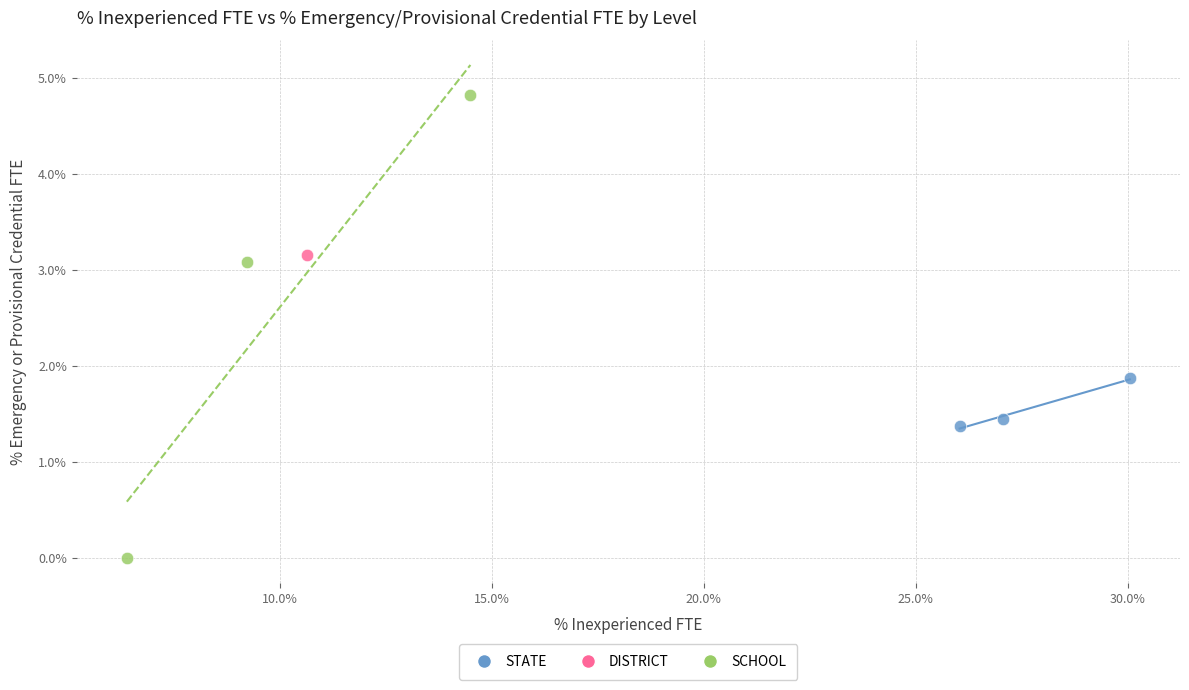

Which series contains the lowest Y value?

SCHOOL